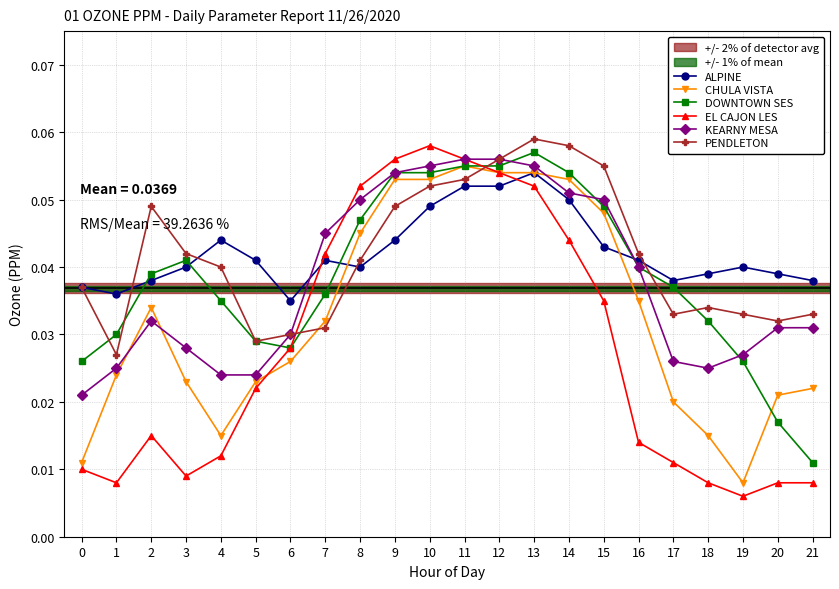

True or false: ALPINE and EL CAJON LES cross at least once.

True